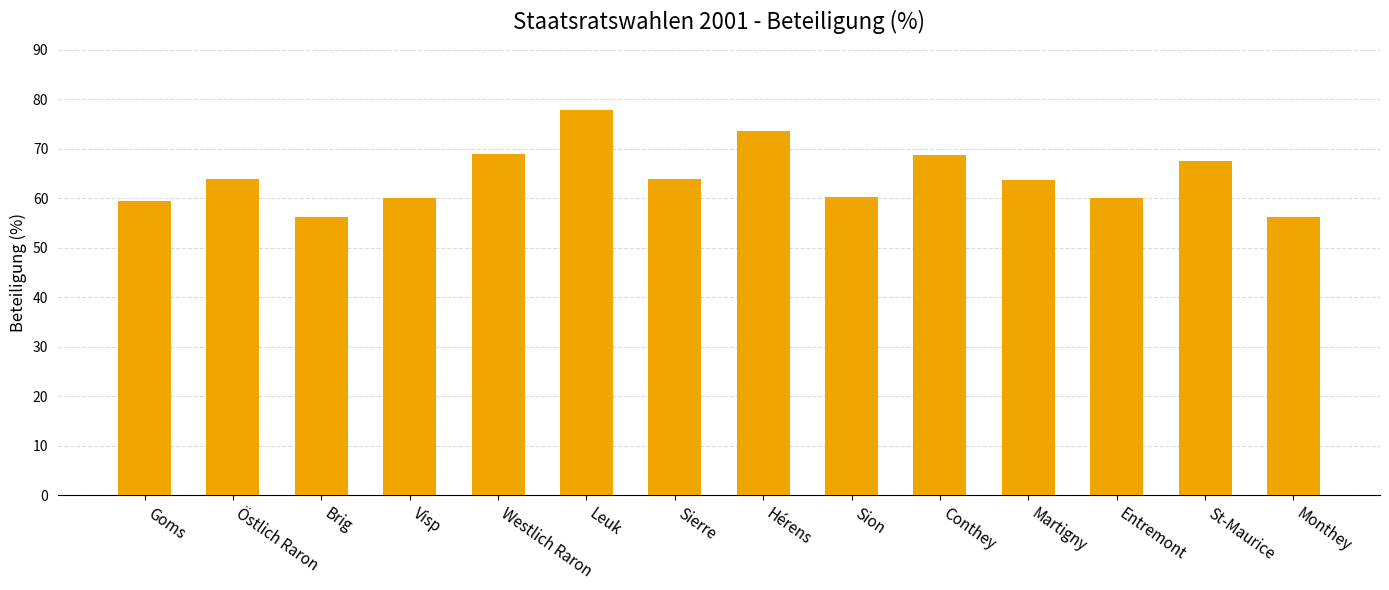

Read the value at Sion.

60.2